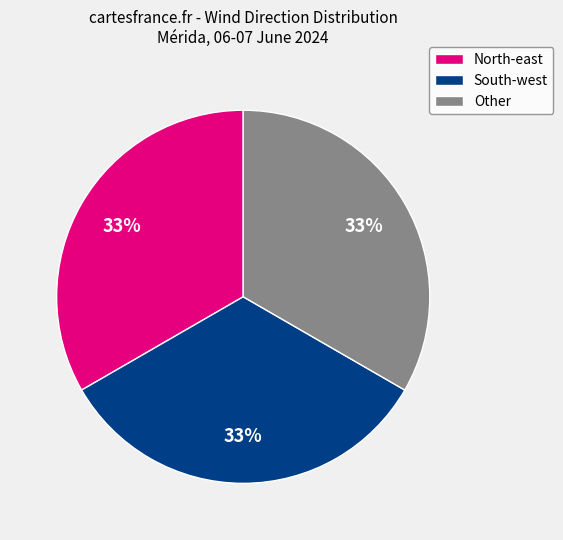

To the nearest percent, what is the difference between the largest and smallest slice percentages?

0%